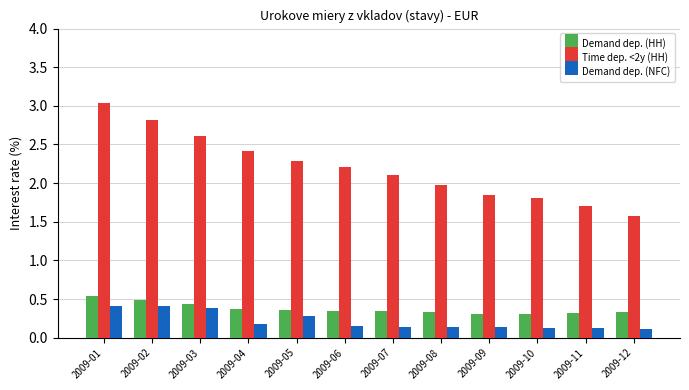

Which label corresponds to the largest value in the chart?

2009-01